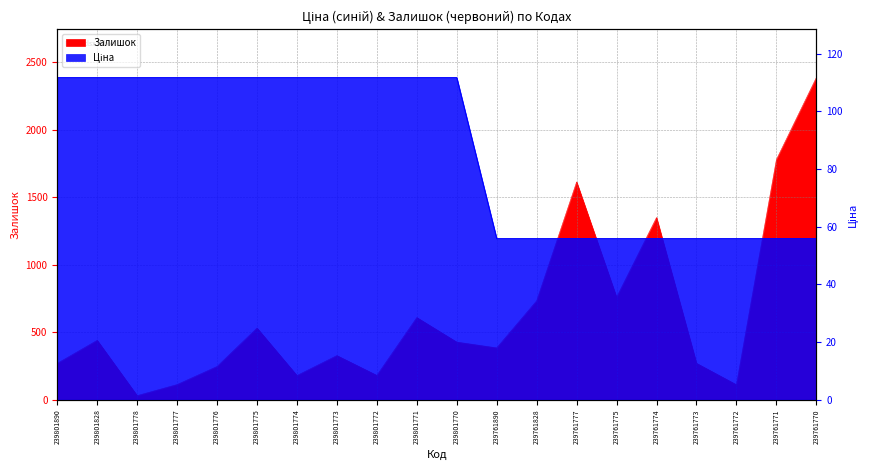

What is the spread (max minus min) of values at 239761777?

1558.2